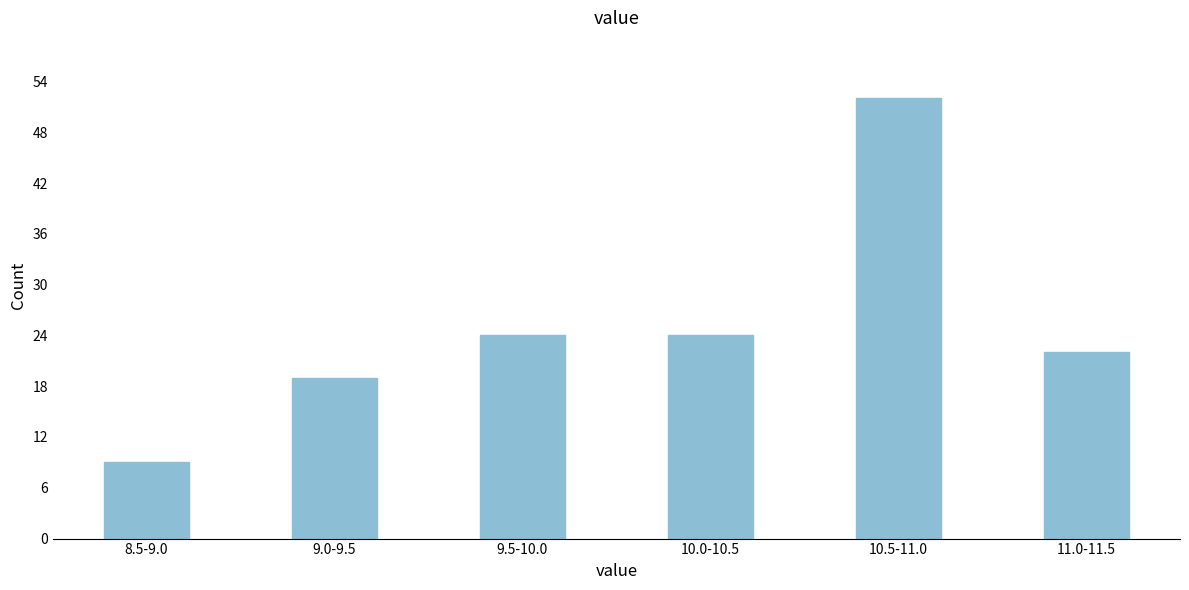

Reading left to right, list all the values displayed in this chart.

9	19	24	24	52	22